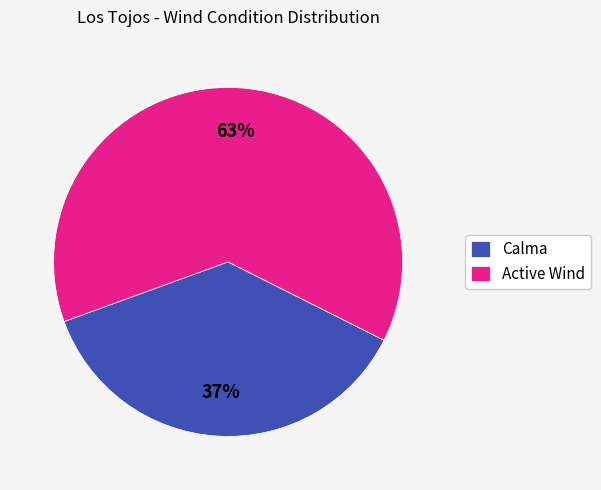

To the nearest percent, what portion does Active Wind represent?

63%